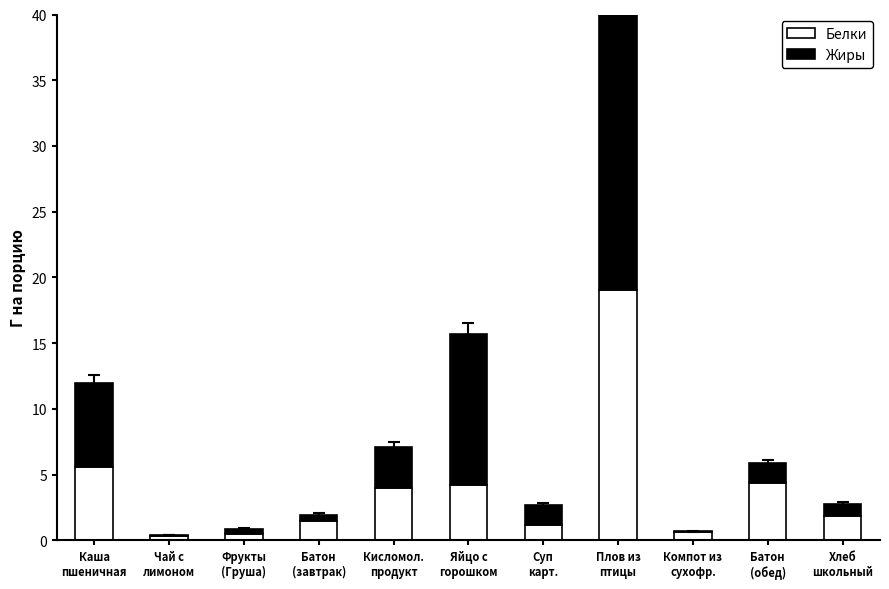

At which label does Жиры reach its minimum?

Чай с
лимоном